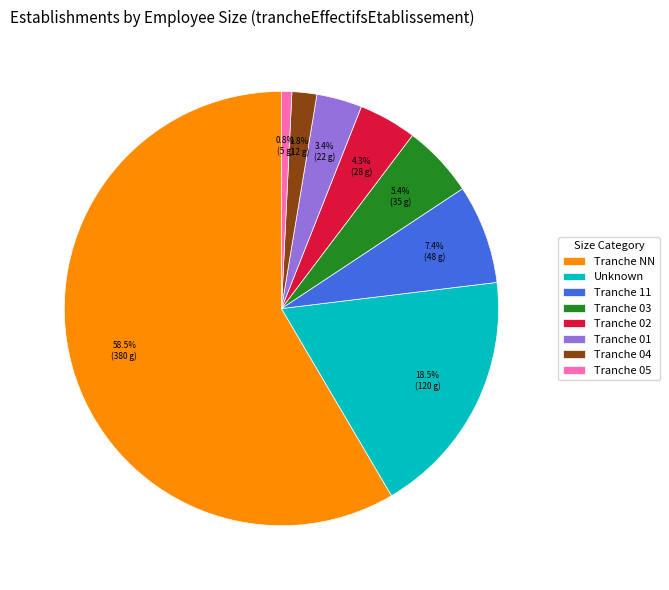

Which has a higher value, Tranche 11 or Unknown?

Unknown